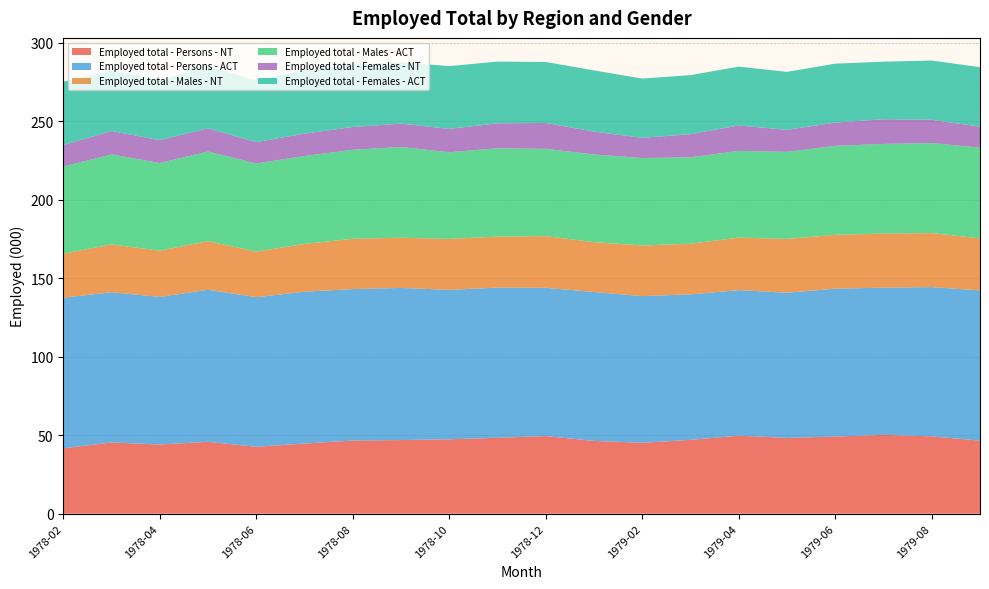

Reading left to right, what are all the values shown in this chart?

Employed total - Persons - NT: 41.6	45.3	44.0	45.8	42.6	44.6	46.5	46.9	47.4	48.3	49.4	46.3	45.1	47.0	49.7	48.3	49.1	50.2	49.2	46.5
Employed total - Persons - ACT: 95.9	95.7	94.0	96.8	95.3	96.7	96.5	96.9	95.2	95.6	94.4	94.8	93.4	92.6	92.7	92.4	94.2	93.7	95.0	95.7
Employed total - Males - NT: 28.0	30.4	29.5	31.0	29.0	30.4	32.0	32.0	32.5	32.5	32.9	31.8	32.3	32.3	33.5	34.3	34.3	34.4	34.4	33.1
Employed total - Males - ACT: 55.5	57.3	55.8	57.1	56.1	56.0	56.7	57.8	55.2	56.3	55.6	55.9	55.7	55.0	55.2	55.5	56.7	57.1	57.3	57.8
Employed total - Females - NT: 13.6	14.9	14.6	14.8	13.6	14.2	14.5	14.9	14.9	15.8	16.5	14.6	12.8	14.8	16.2	14.0	14.8	15.8	14.8	13.4
Employed total - Females - ACT: 40.4	38.3	38.2	39.8	39.1	40.7	39.8	39.2	40.0	39.3	38.8	39.0	37.8	37.6	37.5	36.9	37.5	36.6	37.7	37.9